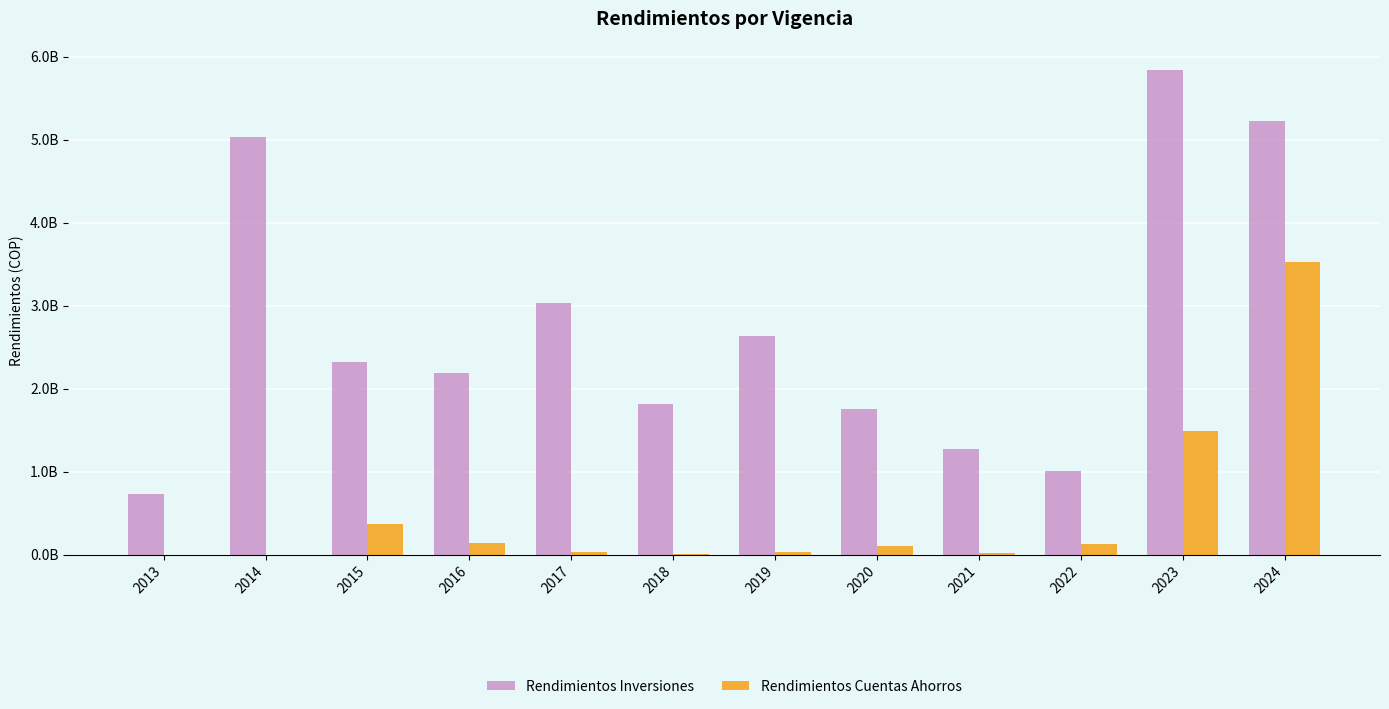

List the series in order of their peak value, lowest first.

Rendimientos Cuentas Ahorros, Rendimientos Inversiones